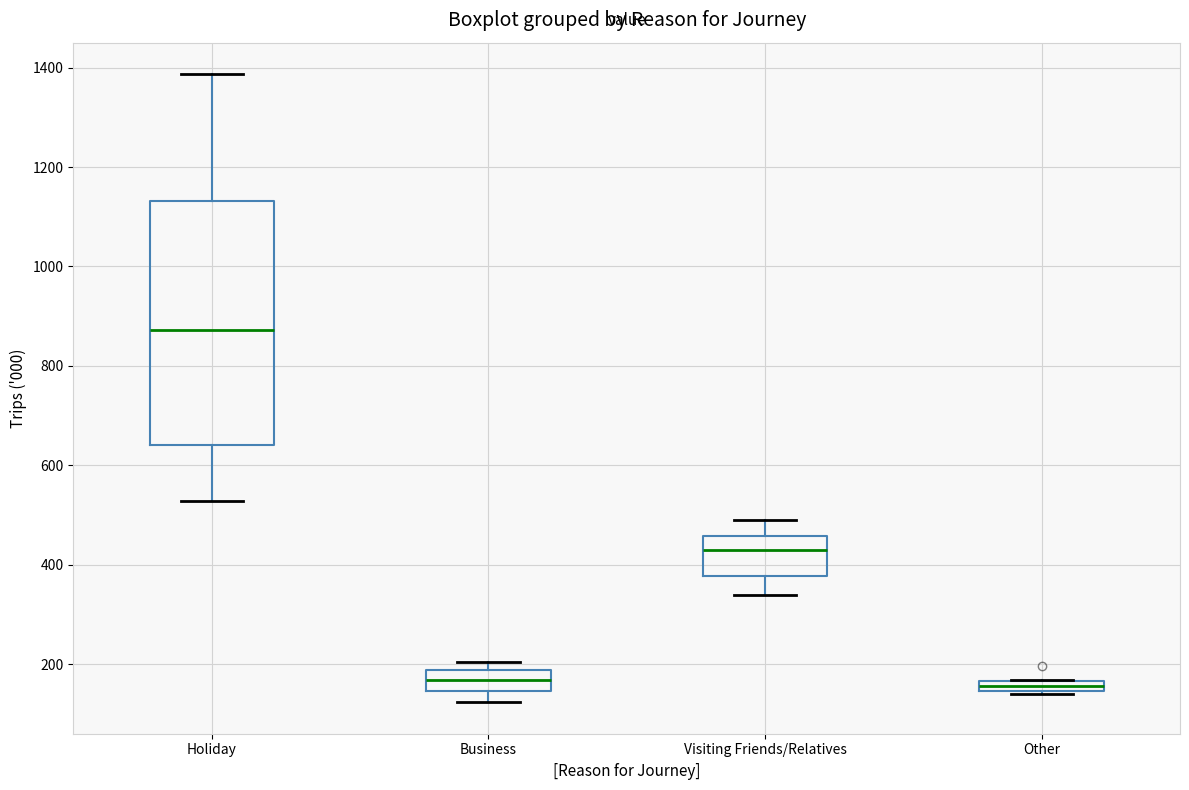

Comparing the boxes themselves (not the whiskers), which one is the tallest?

Holiday